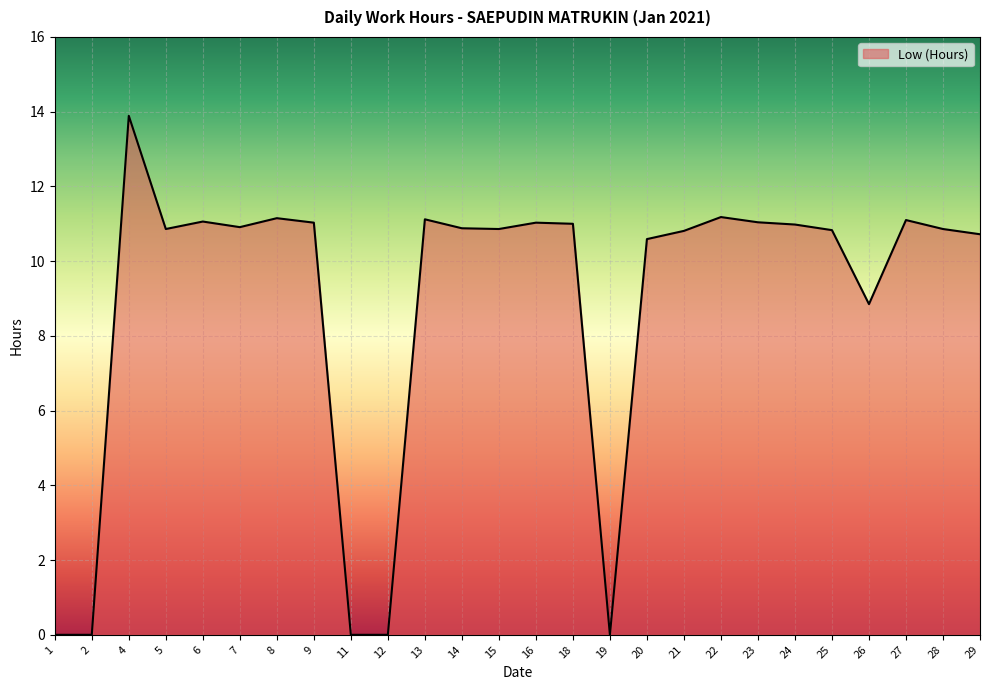

At which category does the chart reach its peak across all series?

4